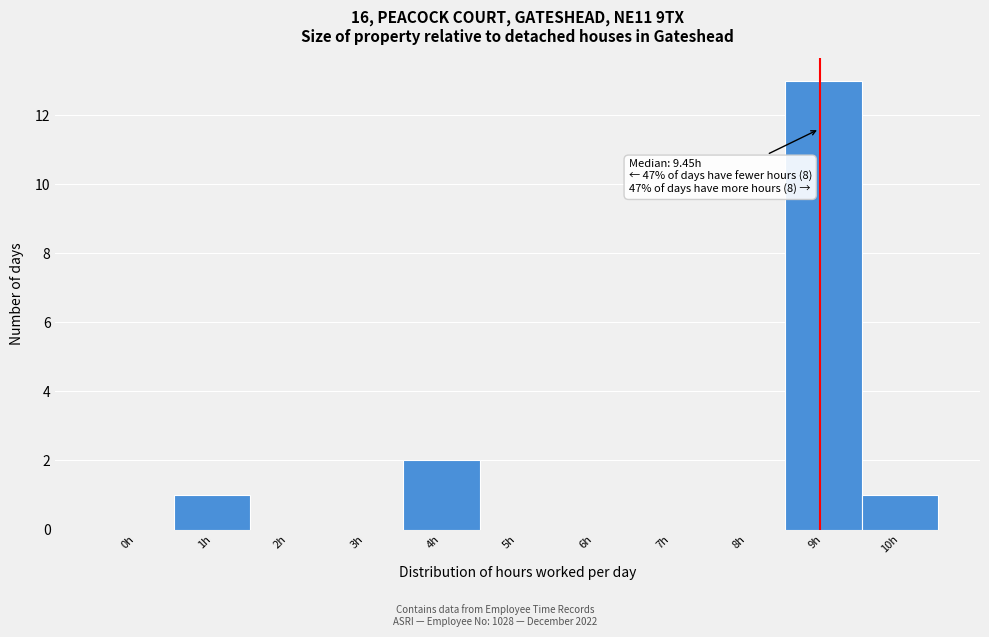

Reading right to left, transcribe all the data shown in this chart.

10h=1	9h=13	8h=0	7h=0	6h=0	5h=0	4h=2	3h=0	2h=0	1h=1	0h=0